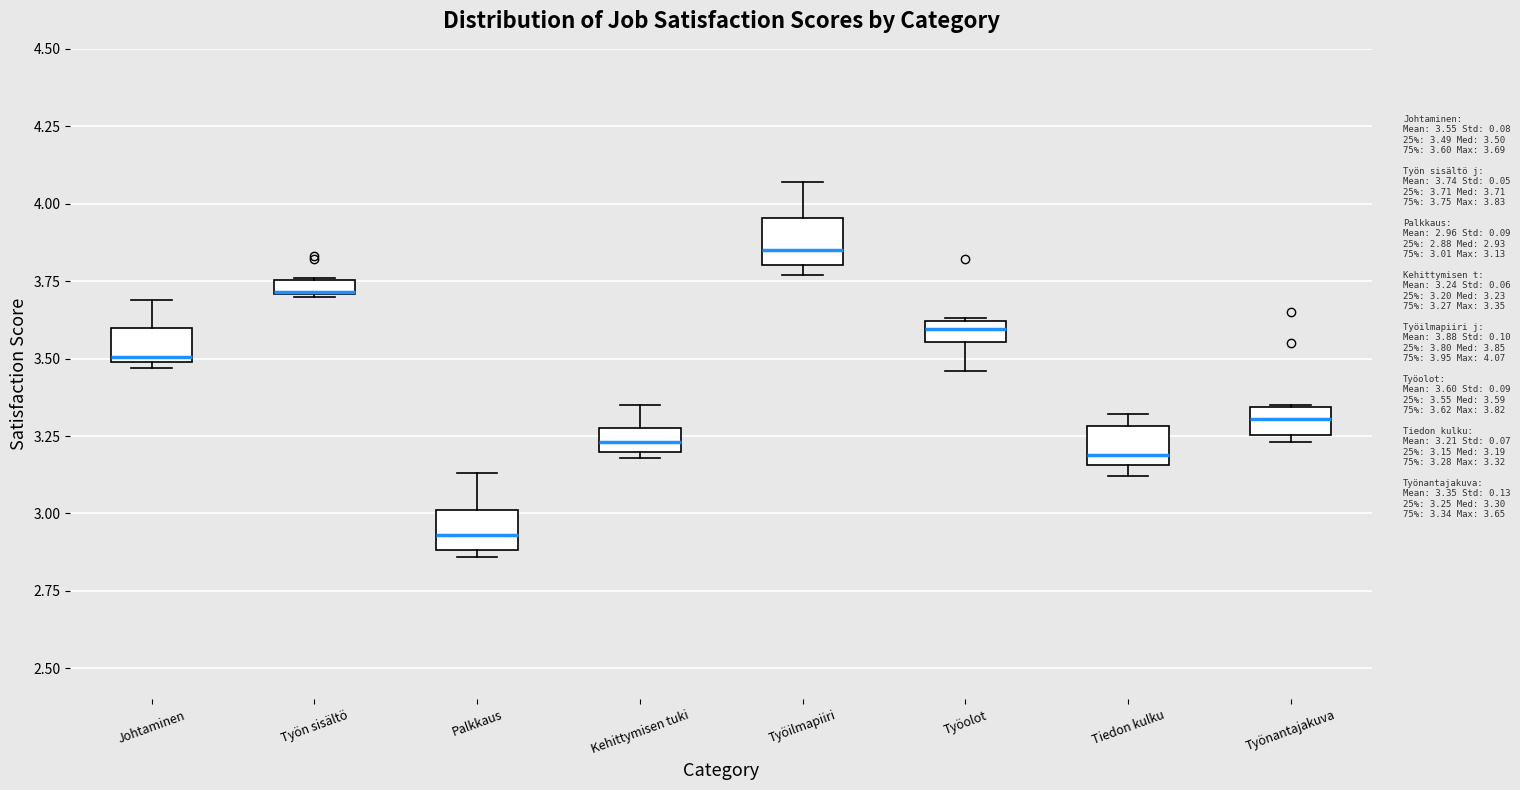

Where is the lower edge of the box for Työolot on the y-axis? The values are not printed on the chart, so give them approximately, as read against the axis.

3.55